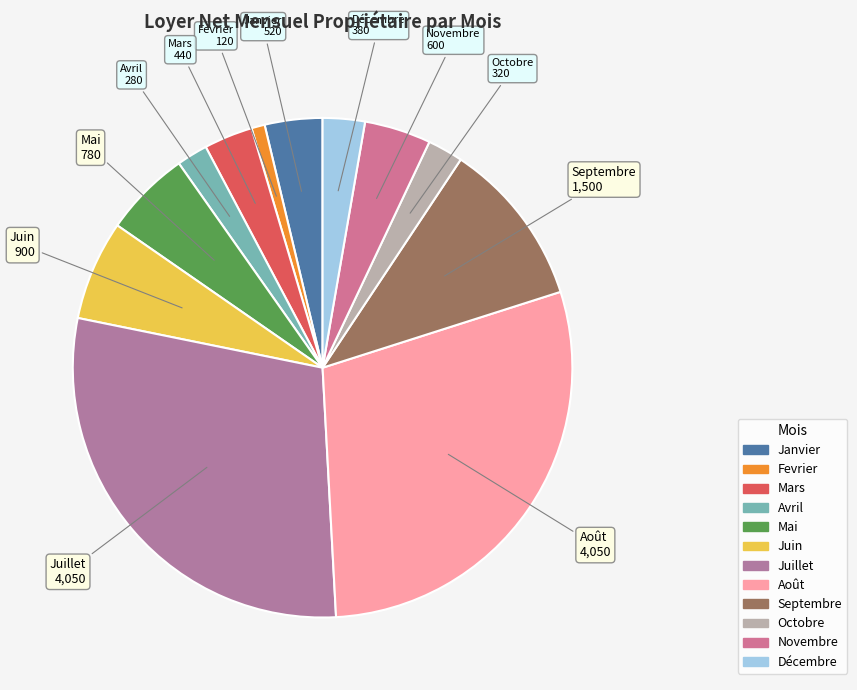

Between Fevrier and Janvier, which is larger?

Janvier